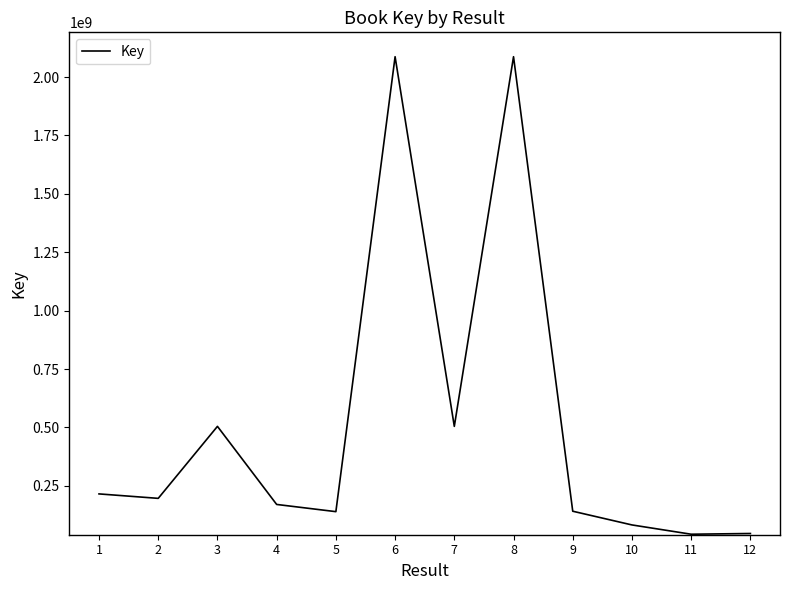

At which category does the data reach its first local valley?

2